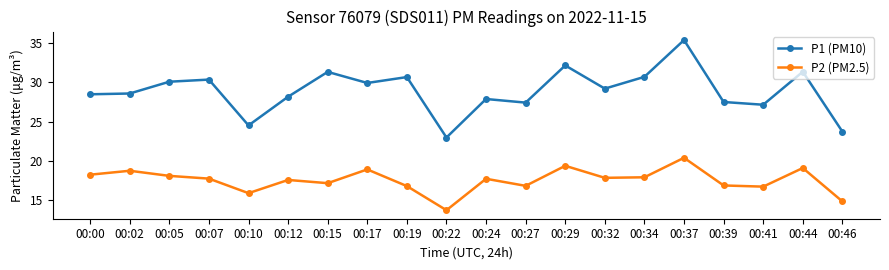

What is the value of the P2 (PM2.5) point at the 15th from the left?

17.9